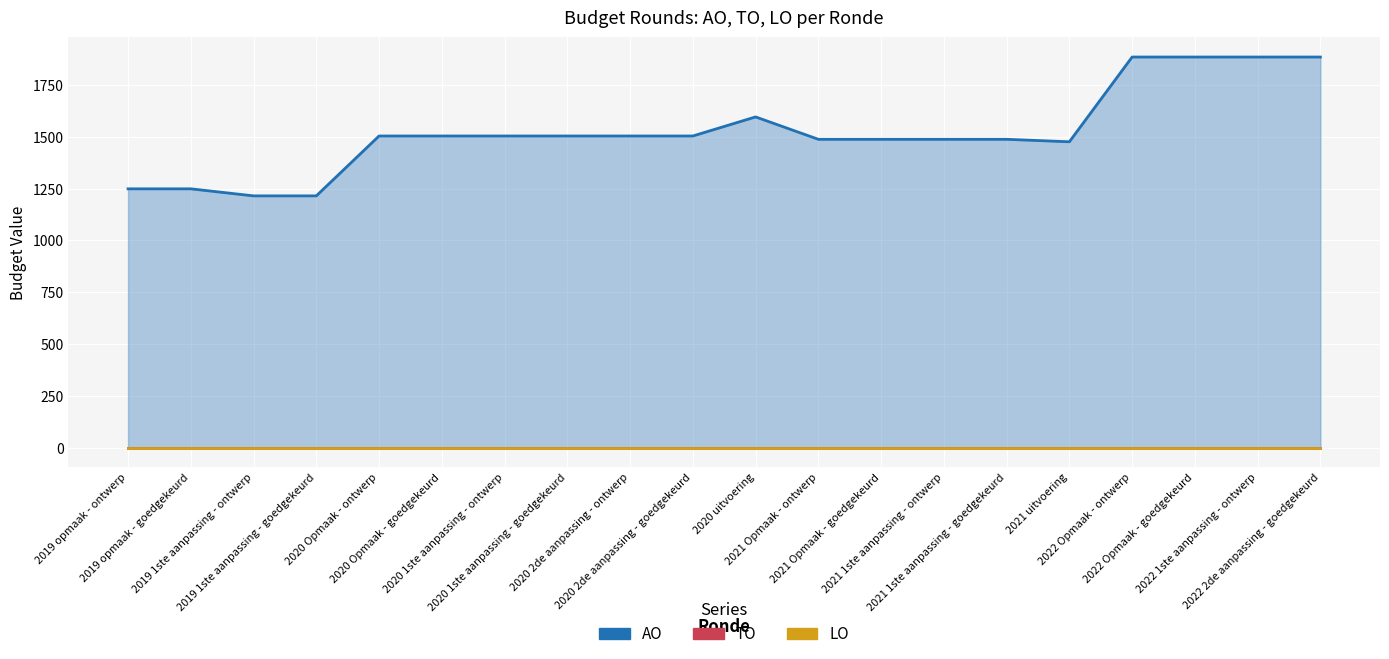

Reading left to right, transcribe all the data shown in this chart.

AO: 2019 opmaak - ontwerp=1249	2019 opmaak - goedgekeurd=1249	2019 1ste aanpassing - ontwerp=1215	2019 1ste aanpassing - goedgekeurd=1215	2020 Opmaak - ontwerp=1504	2020 Opmaak - goedgekeurd=1504	2020 1ste aanpassing - ontwerp=1504	2020 1ste aanpassing - goedgekeurd=1504	2020 2de aanpassing - ontwerp=1504	2020 2de aanpassing - goedgekeurd=1504	2020 uitvoering=1596	2021 Opmaak - ontwerp=1488	2021 Opmaak - goedgekeurd=1488	2021 1ste aanpassing - ontwerp=1488	2021 1ste aanpassing - goedgekeurd=1488	2021 uitvoering=1476	2022 Opmaak - ontwerp=1885	2022 Opmaak - goedgekeurd=1885	2022 1ste aanpassing - ontwerp=1885	2022 2de aanpassing - goedgekeurd=1885
TO: 2019 opmaak - ontwerp=0	2019 opmaak - goedgekeurd=0	2019 1ste aanpassing - ontwerp=0	2019 1ste aanpassing - goedgekeurd=0	2020 Opmaak - ontwerp=0	2020 Opmaak - goedgekeurd=0	2020 1ste aanpassing - ontwerp=0	2020 1ste aanpassing - goedgekeurd=0	2020 2de aanpassing - ontwerp=0	2020 2de aanpassing - goedgekeurd=0	2020 uitvoering=0	2021 Opmaak - ontwerp=0	2021 Opmaak - goedgekeurd=0	2021 1ste aanpassing - ontwerp=0	2021 1ste aanpassing - goedgekeurd=0	2021 uitvoering=0	2022 Opmaak - ontwerp=0	2022 Opmaak - goedgekeurd=0	2022 1ste aanpassing - ontwerp=0	2022 2de aanpassing - goedgekeurd=0
LO: 2019 opmaak - ontwerp=0	2019 opmaak - goedgekeurd=0	2019 1ste aanpassing - ontwerp=0	2019 1ste aanpassing - goedgekeurd=0	2020 Opmaak - ontwerp=0	2020 Opmaak - goedgekeurd=0	2020 1ste aanpassing - ontwerp=0	2020 1ste aanpassing - goedgekeurd=0	2020 2de aanpassing - ontwerp=0	2020 2de aanpassing - goedgekeurd=0	2020 uitvoering=0	2021 Opmaak - ontwerp=0	2021 Opmaak - goedgekeurd=0	2021 1ste aanpassing - ontwerp=0	2021 1ste aanpassing - goedgekeurd=0	2021 uitvoering=0	2022 Opmaak - ontwerp=0	2022 Opmaak - goedgekeurd=0	2022 1ste aanpassing - ontwerp=0	2022 2de aanpassing - goedgekeurd=0